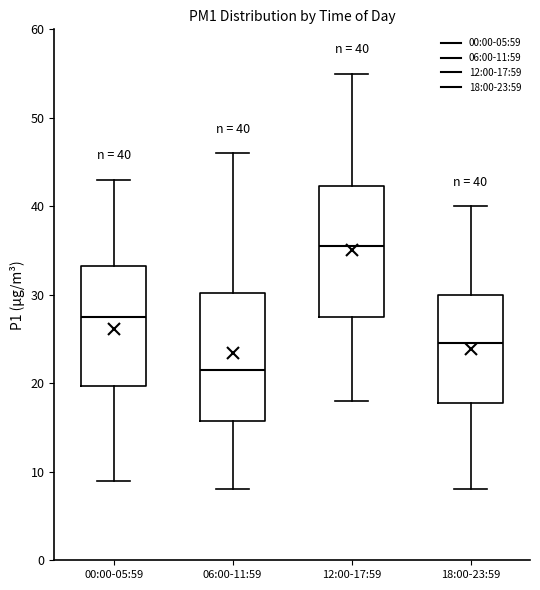

Which box has the highest median line?

12:00-17:59